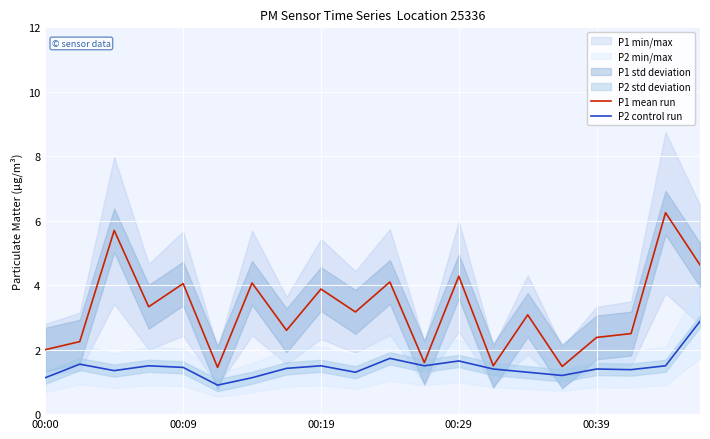

True or false: P1 mean run and P2 control run intersect in this chart.

False